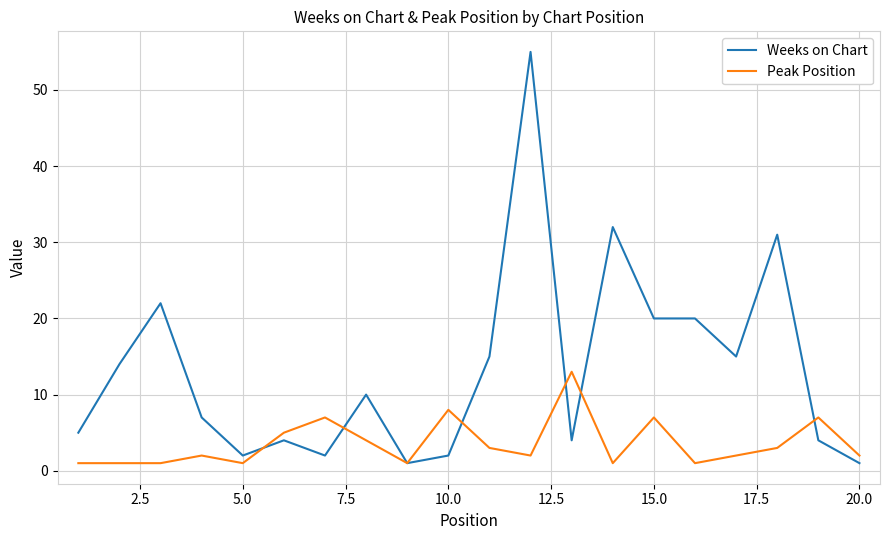

What is the maximum value for Peak Position?

13